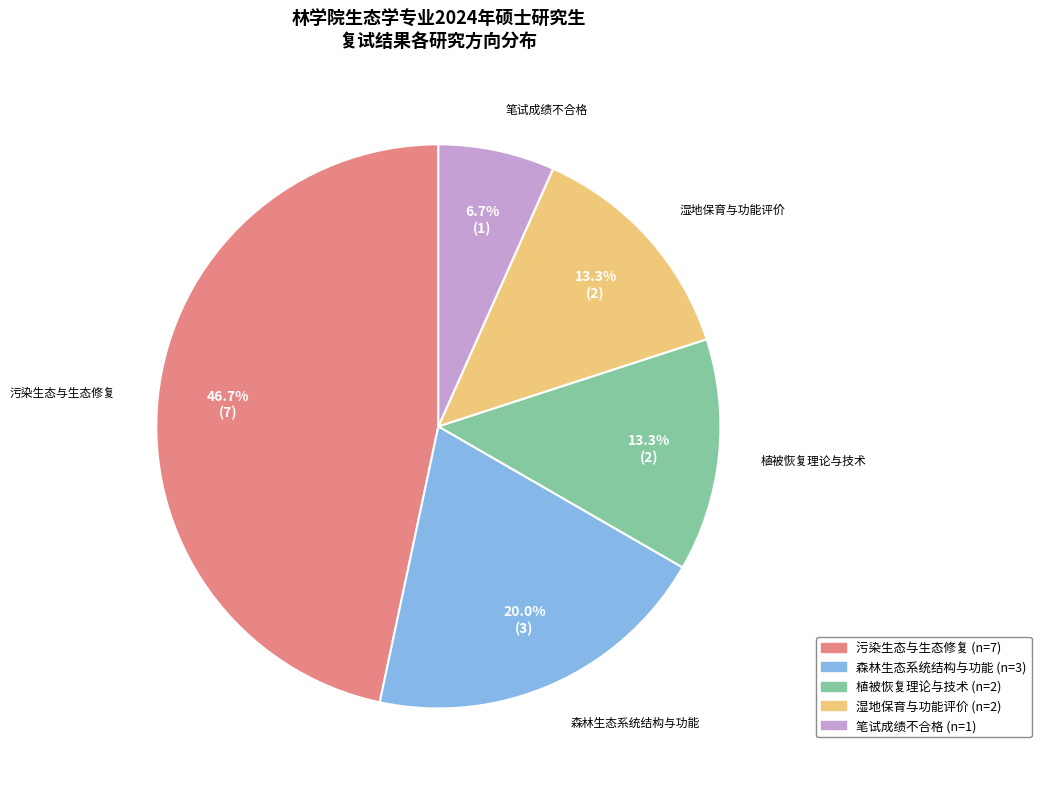

What is the smallest slice in the pie chart?

笔试成绩不合格